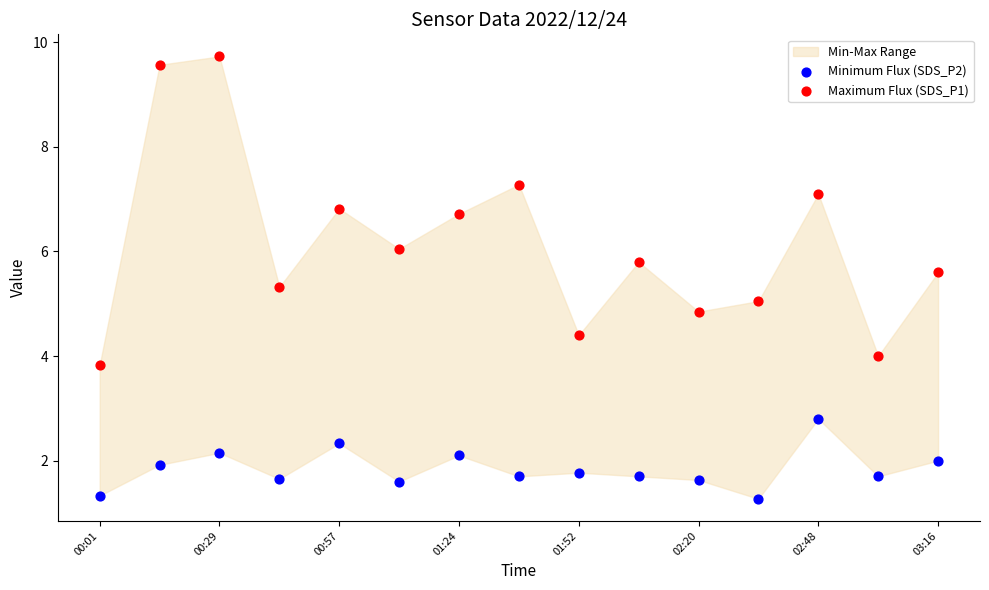

Which series contains the lowest Y value?

Minimum Flux (SDS_P2)